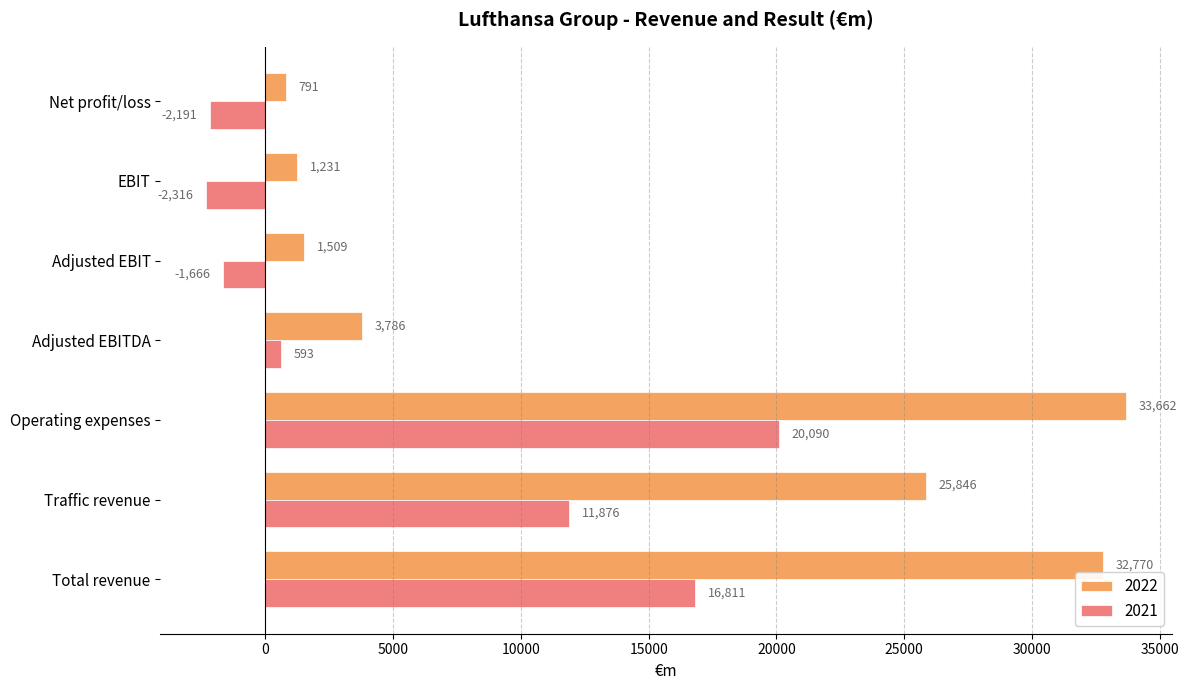

At Traffic revenue, list the series in order from smallest to largest.

2021, 2022